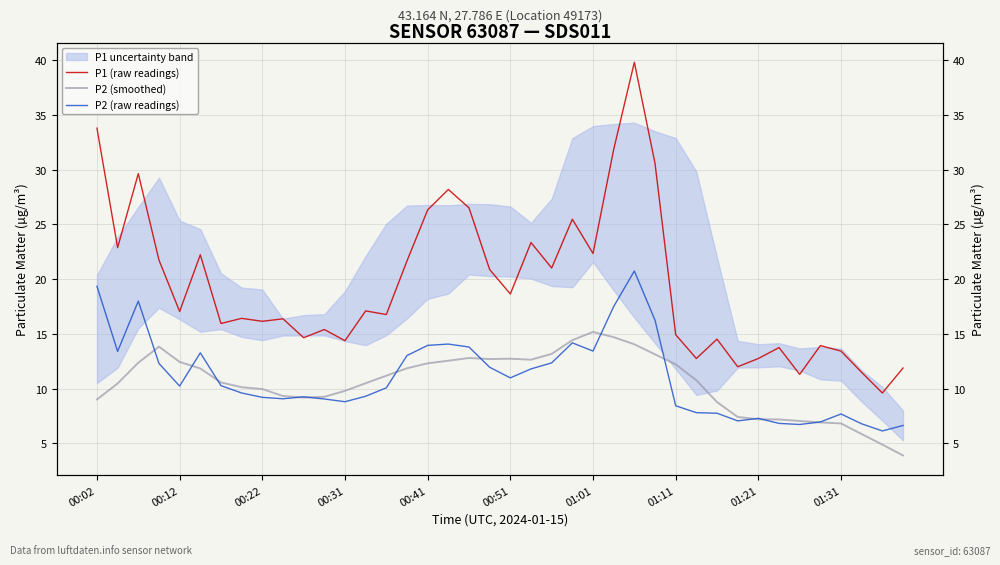

Which series has the largest range (max minus min)?

P1 (raw readings)